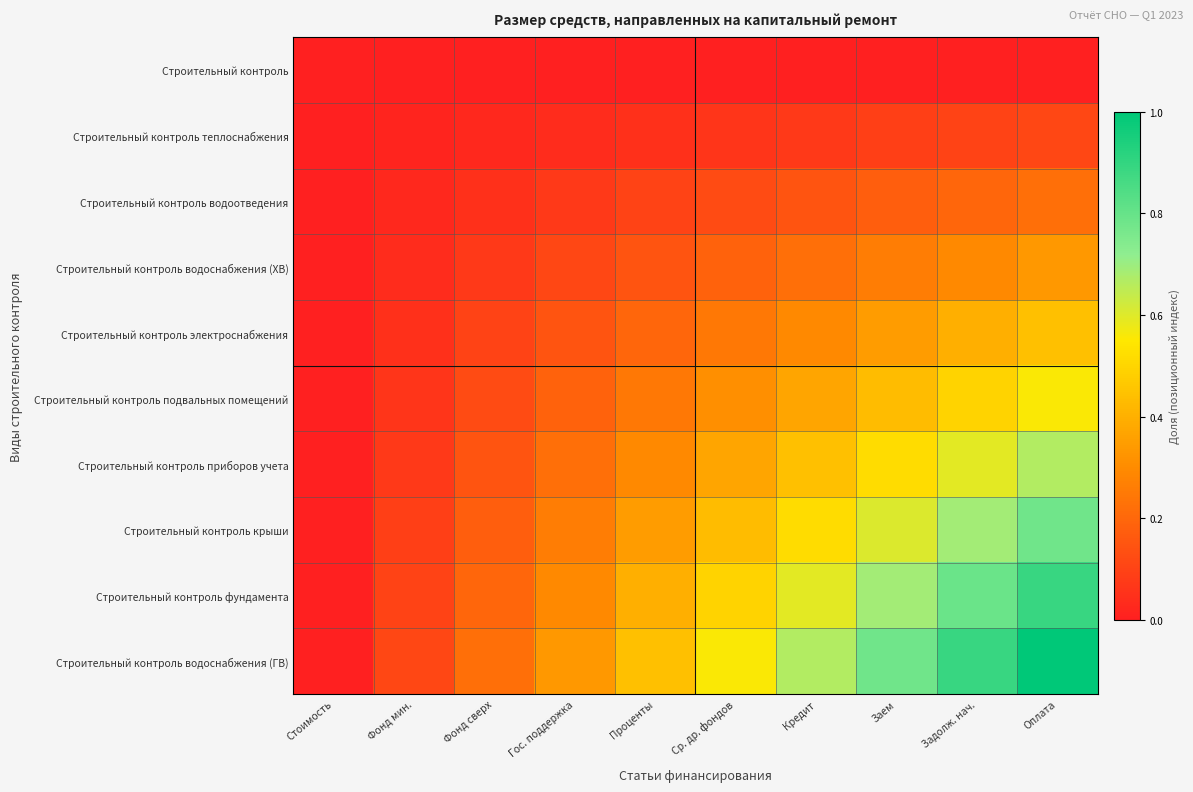

Reading right to left, transcribe all the data shown in this chart.

Строительный контроль: Оплата=0.0	Задолж. нач.=0.0	Заем=0.0	Кредит=0.0	Ср. др. фондов=0.0	Проценты=0.0	Гос. поддержка=0.0	Фонд сверх=0.0	Фонд мин.=0.0	Стоимость=0.0
Строительный контроль теплоснабжения: Оплата=0.1	Задолж. нач.=0.1	Заем=0.1	Кредит=0.1	Ср. др. фондов=0.1	Проценты=0.0	Гос. поддержка=0.0	Фонд сверх=0.0	Фонд мин.=0.0	Стоимость=0.0
Строительный контроль водоотведения: Оплата=0.2	Задолж. нач.=0.2	Заем=0.2	Кредит=0.1	Ср. др. фондов=0.1	Проценты=0.1	Гос. поддержка=0.1	Фонд сверх=0.0	Фонд мин.=0.0	Стоимость=0.0
Строительный контроль водоснабжения (ХВ): Оплата=0.3	Задолж. нач.=0.3	Заем=0.3	Кредит=0.2	Ср. др. фондов=0.2	Проценты=0.1	Гос. поддержка=0.1	Фонд сверх=0.1	Фонд мин.=0.0	Стоимость=0.0
Строительный контроль электроснабжения: Оплата=0.4	Задолж. нач.=0.4	Заем=0.3	Кредит=0.3	Ср. др. фондов=0.2	Проценты=0.2	Гос. поддержка=0.1	Фонд сверх=0.1	Фонд мин.=0.0	Стоимость=0.0
Строительный контроль подвальных помещений: Оплата=0.6	Задолж. нач.=0.5	Заем=0.4	Кредит=0.4	Ср. др. фондов=0.3	Проценты=0.2	Гос. поддержка=0.2	Фонд сверх=0.1	Фонд мин.=0.1	Стоимость=0.0
Строительный контроль приборов учета: Оплата=0.7	Задолж. нач.=0.6	Заем=0.5	Кредит=0.4	Ср. др. фондов=0.4	Проценты=0.3	Гос. поддержка=0.2	Фонд сверх=0.1	Фонд мин.=0.1	Стоимость=0.0
Строительный контроль крыши: Оплата=0.8	Задолж. нач.=0.7	Заем=0.6	Кредит=0.5	Ср. др. фондов=0.4	Проценты=0.3	Гос. поддержка=0.3	Фонд сверх=0.2	Фонд мин.=0.1	Стоимость=0.0
Строительный контроль фундамента: Оплата=0.9	Задолж. нач.=0.8	Заем=0.7	Кредит=0.6	Ср. др. фондов=0.5	Проценты=0.4	Гос. поддержка=0.3	Фонд сверх=0.2	Фонд мин.=0.1	Стоимость=0.0
Строительный контроль водоснабжения (ГВ): Оплата=1.0	Задолж. нач.=0.9	Заем=0.8	Кредит=0.7	Ср. др. фондов=0.6	Проценты=0.4	Гос. поддержка=0.3	Фонд сверх=0.2	Фонд мин.=0.1	Стоимость=0.0